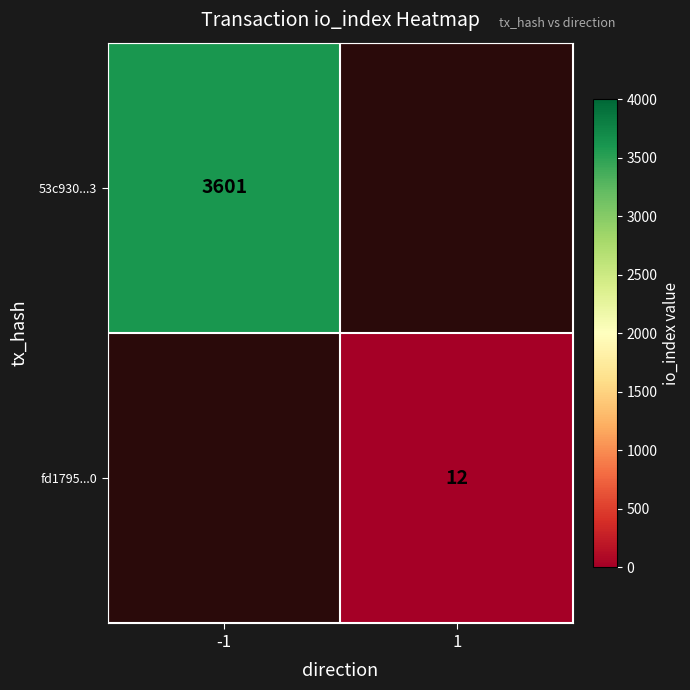

True or false: 53c930...3 has a value of 3601 at -1.

True